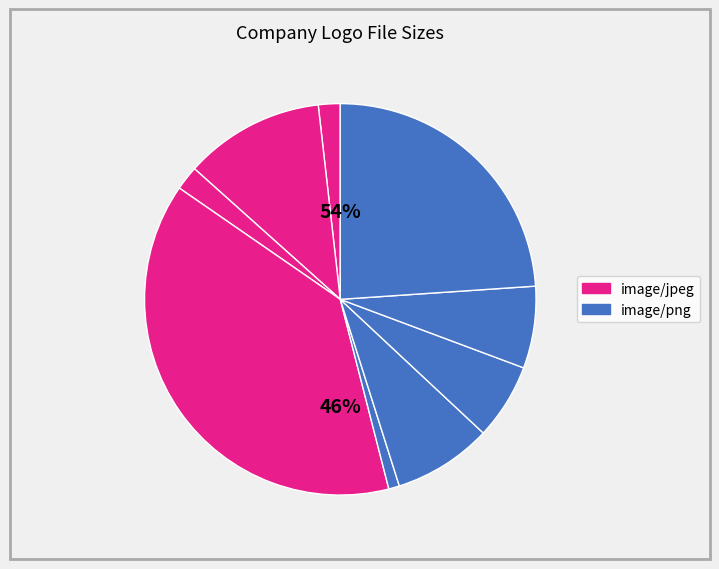

The 7 slice represents 19% of the pie. True or false?

False